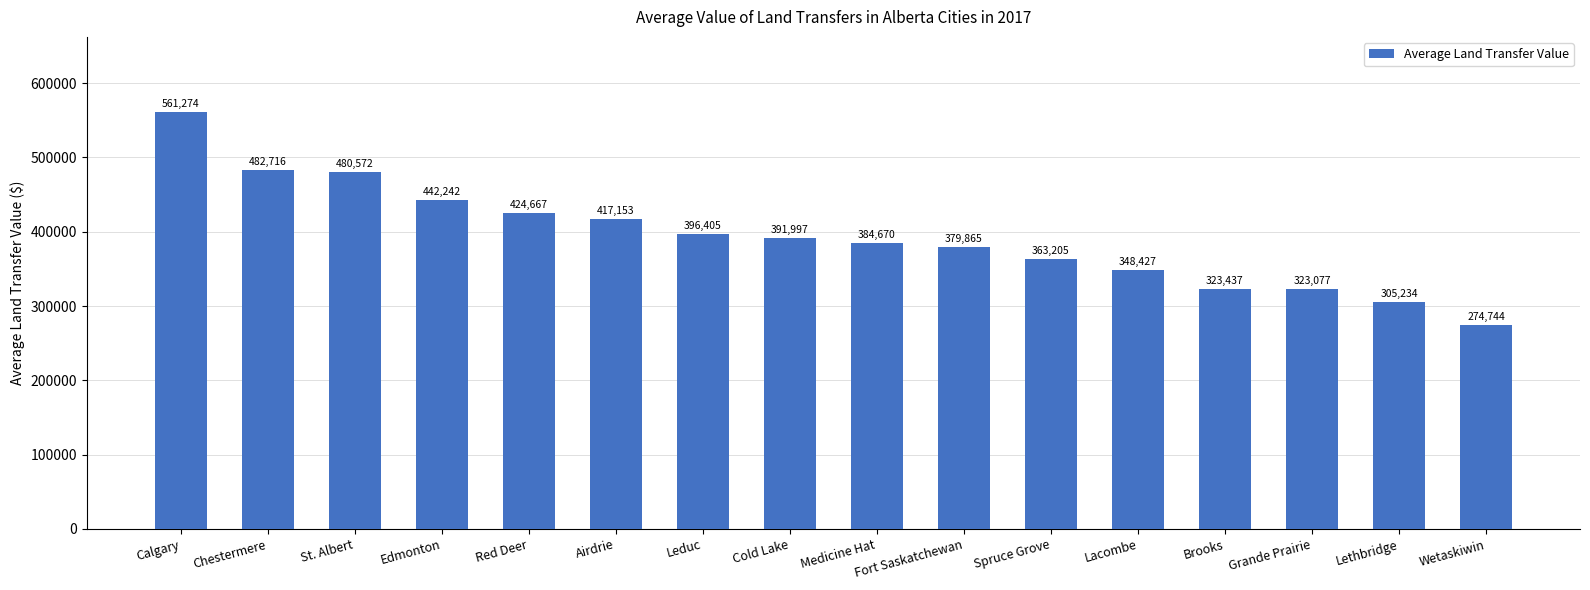

What is the sum of all values?

6299685